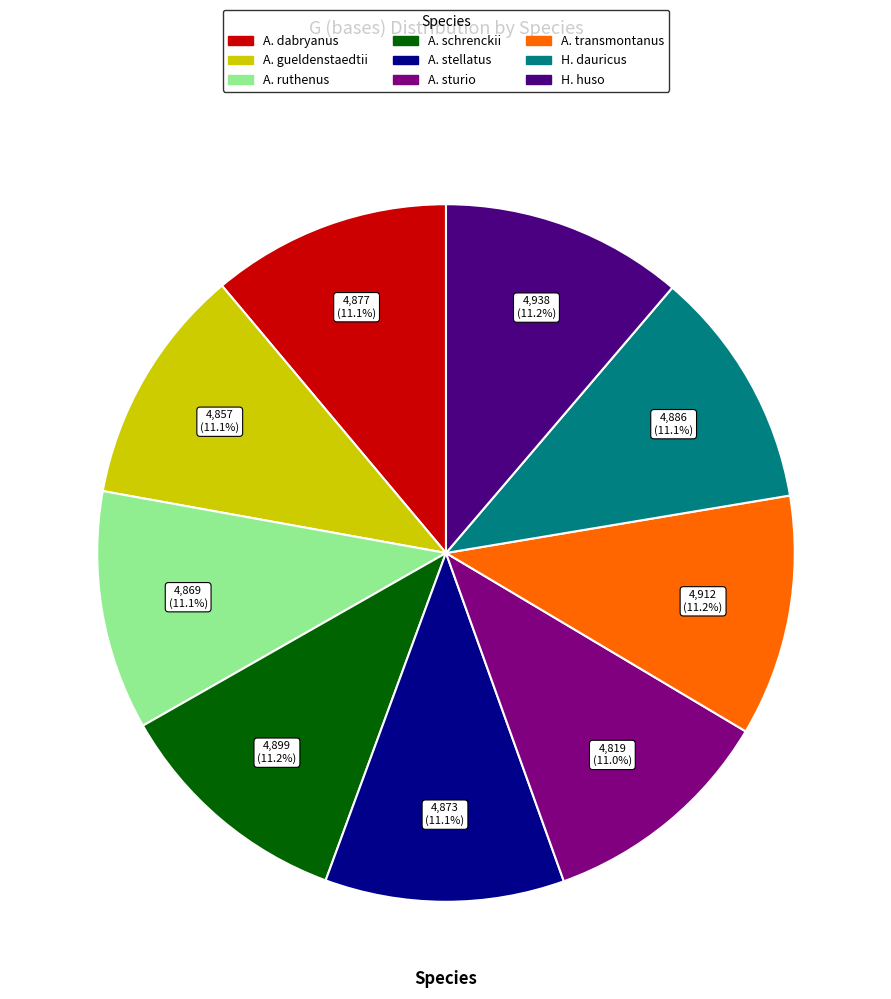

Does H. huso represent more than half of the total?

No